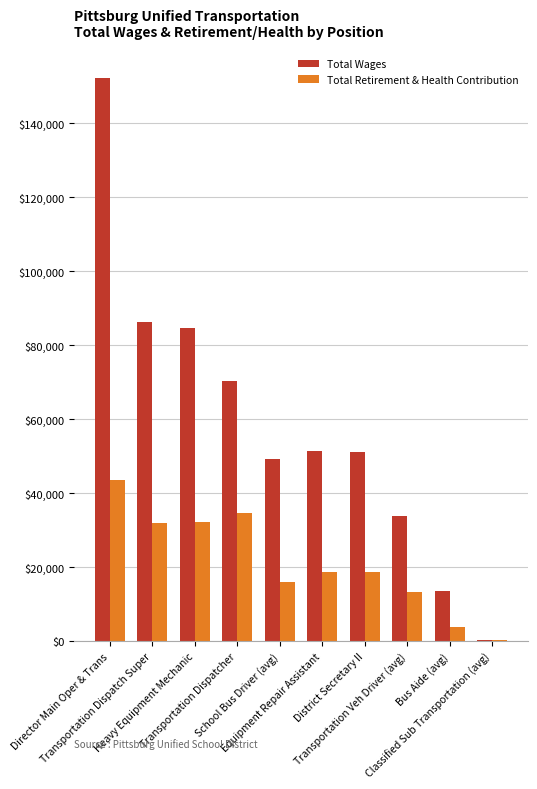

What is the maximum value shown in the chart?

152162